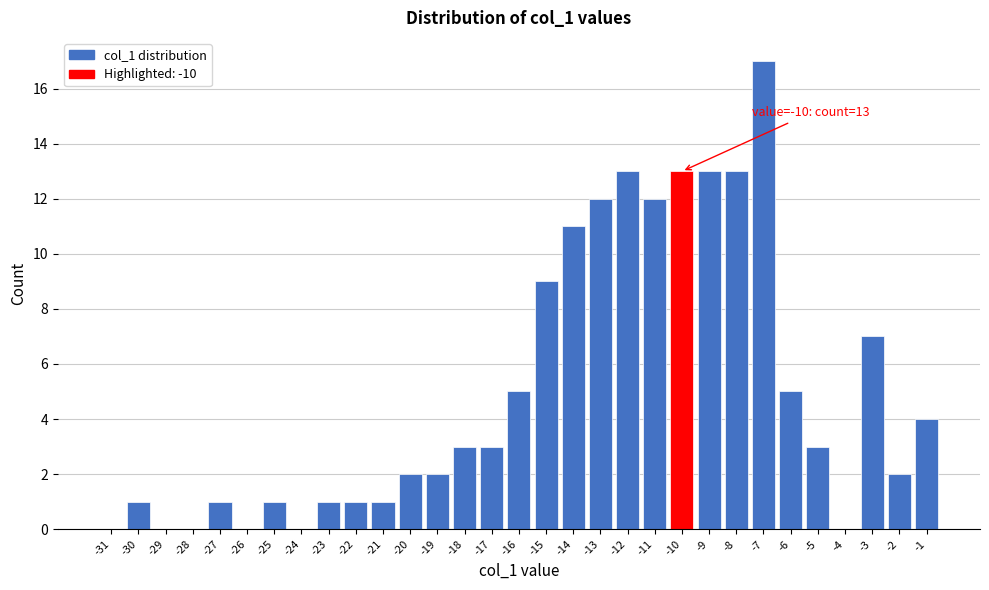

What is the sum of the values at -9 and -16?

18